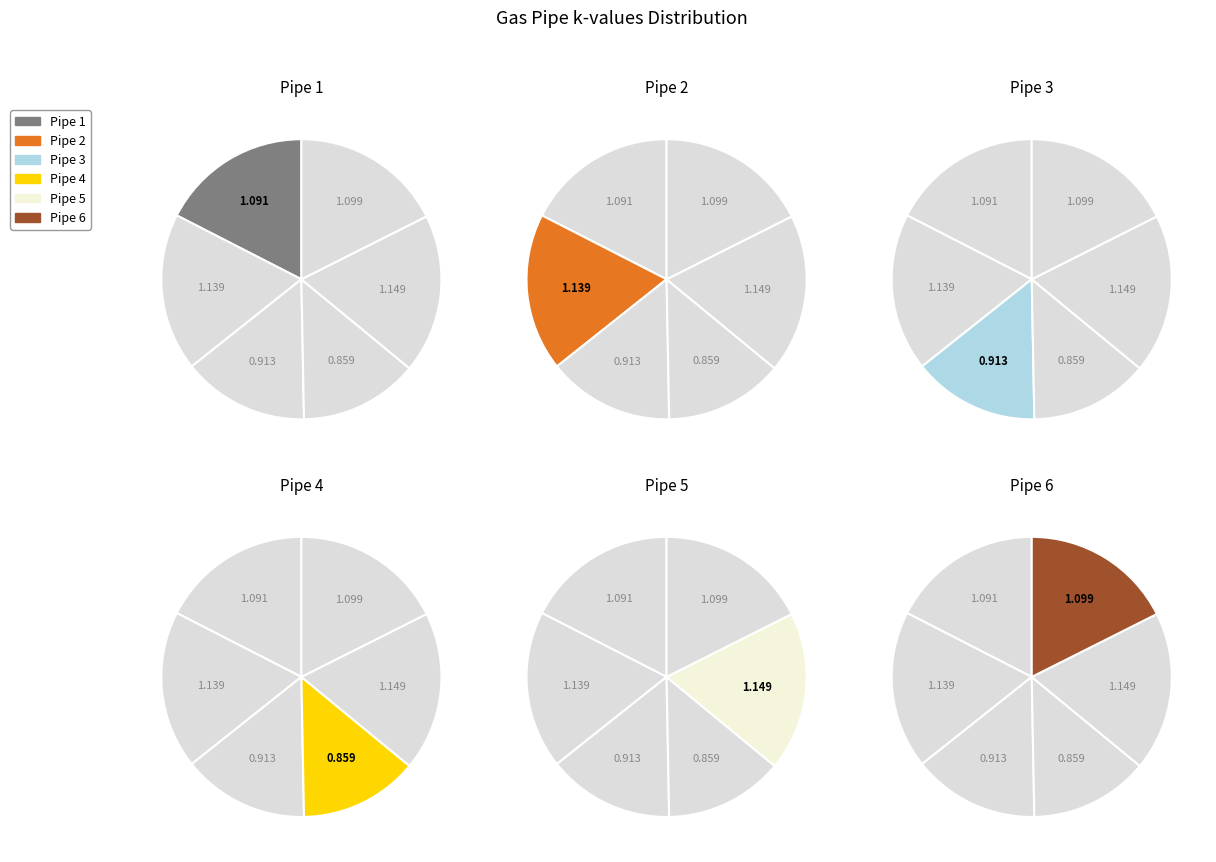

Rank the categories by value from lowest to highest.

Pipe 4, Pipe 3, Pipe 1, Pipe 6, Pipe 2, Pipe 5